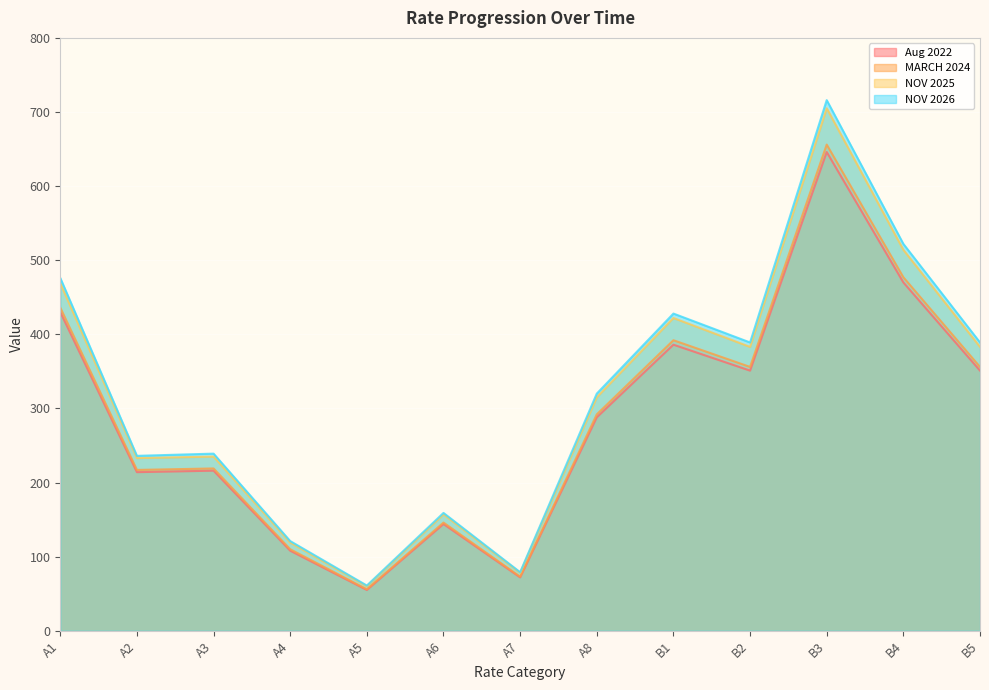

In MARCH 2024, how many points are higher than both neighbors (excluding endpoints)?

4